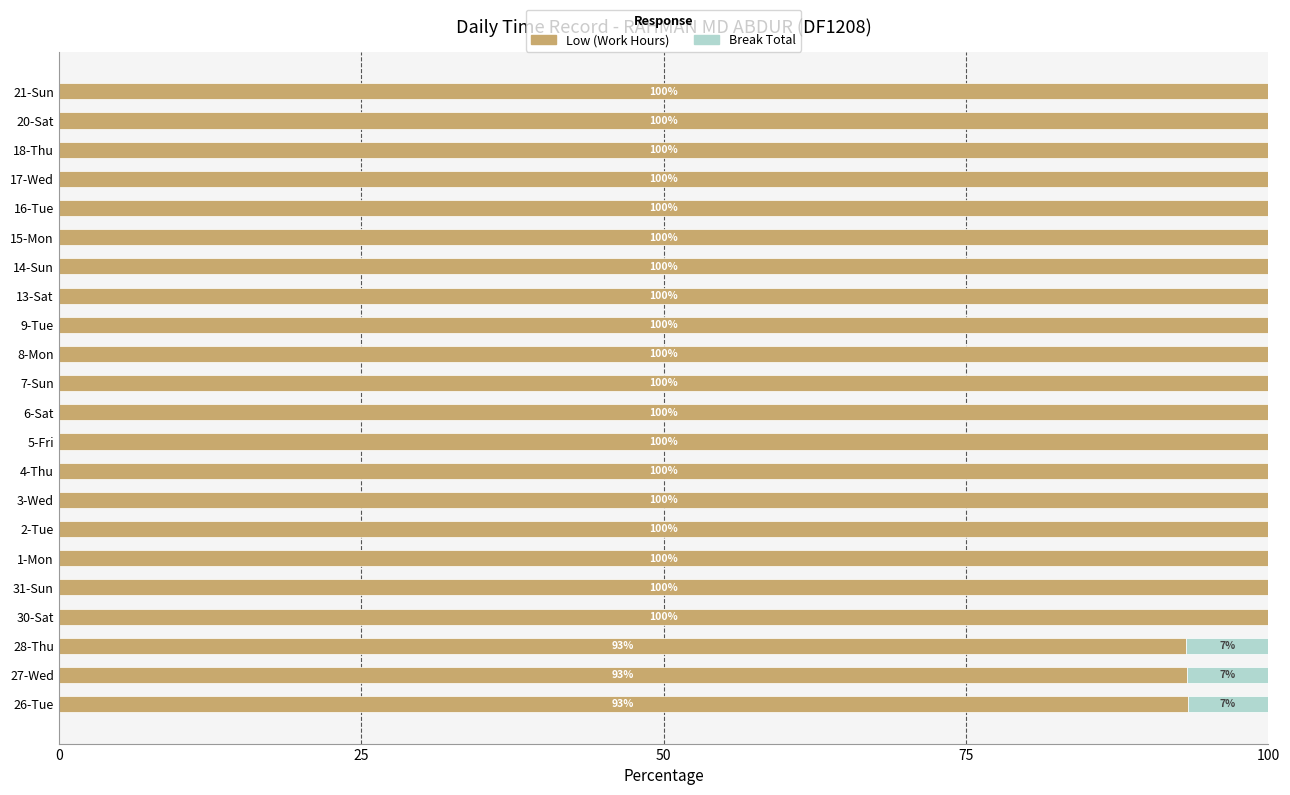

True or false: Low (Work Hours) has a value of 32.7 at 14-Sun.

False